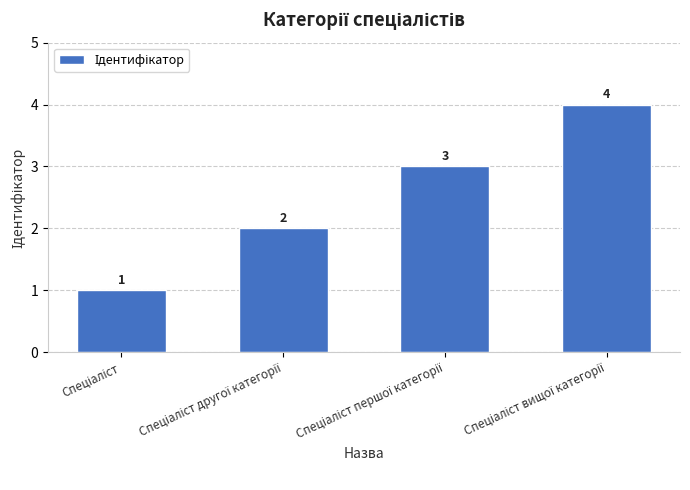

Reading right to left, transcribe all the data shown in this chart.

4	3	2	1